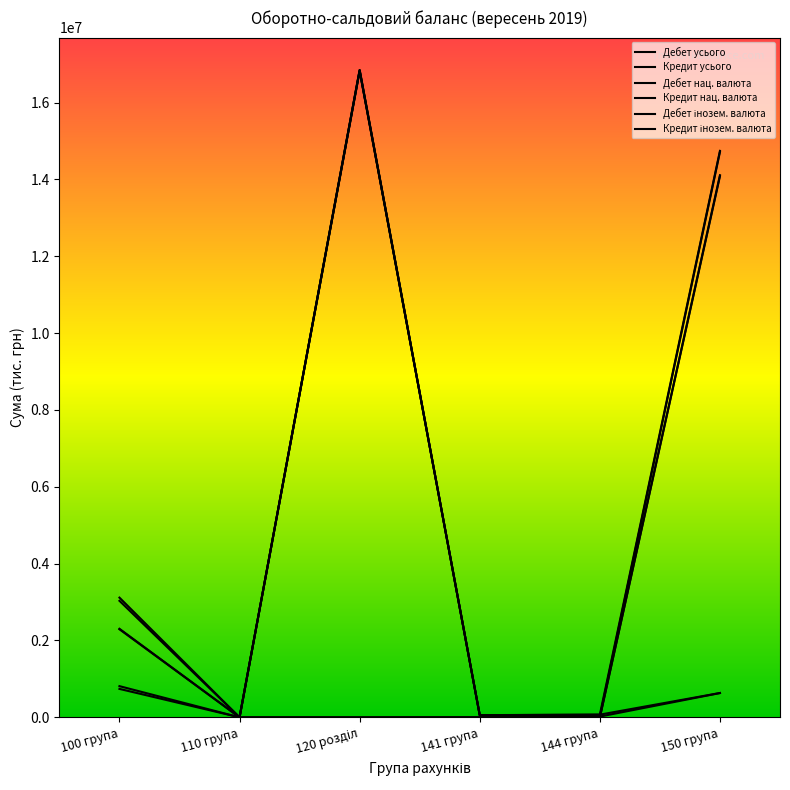

True or false: Кредит усього has a value of 3032482 at 100 група.

True